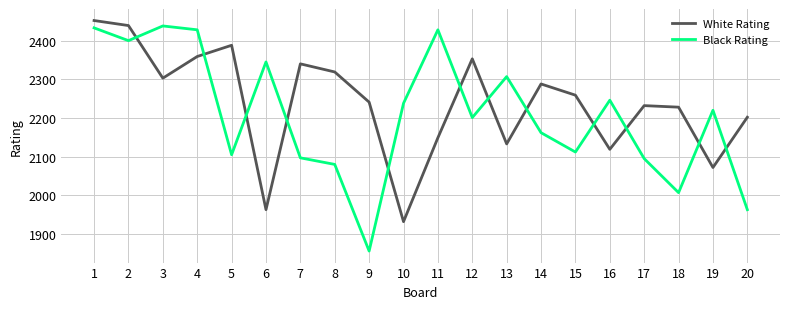

True or false: White Rating and Black Rating cross at least once.

True